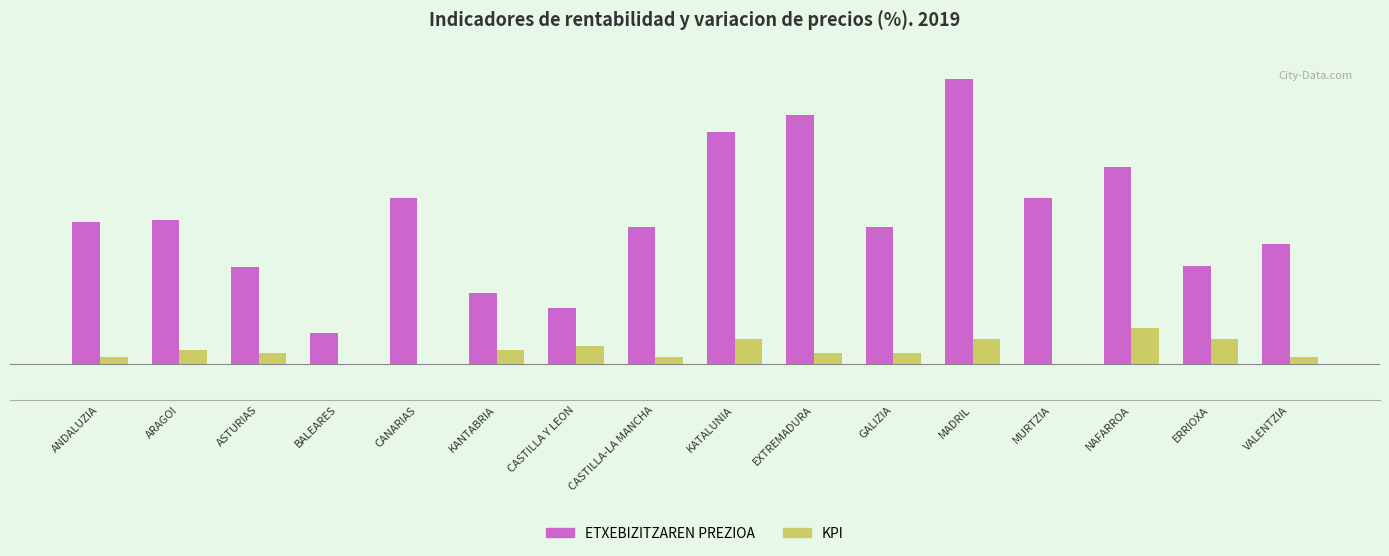

What is the lowest value of the ETXEBIZITZAREN PREZIOA series?

0.8